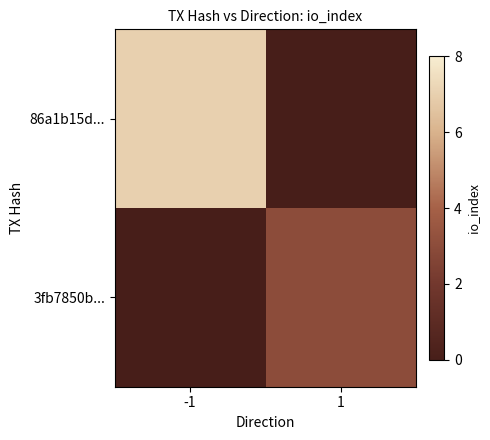

What is the difference between the highest and lowest values at -1?

7